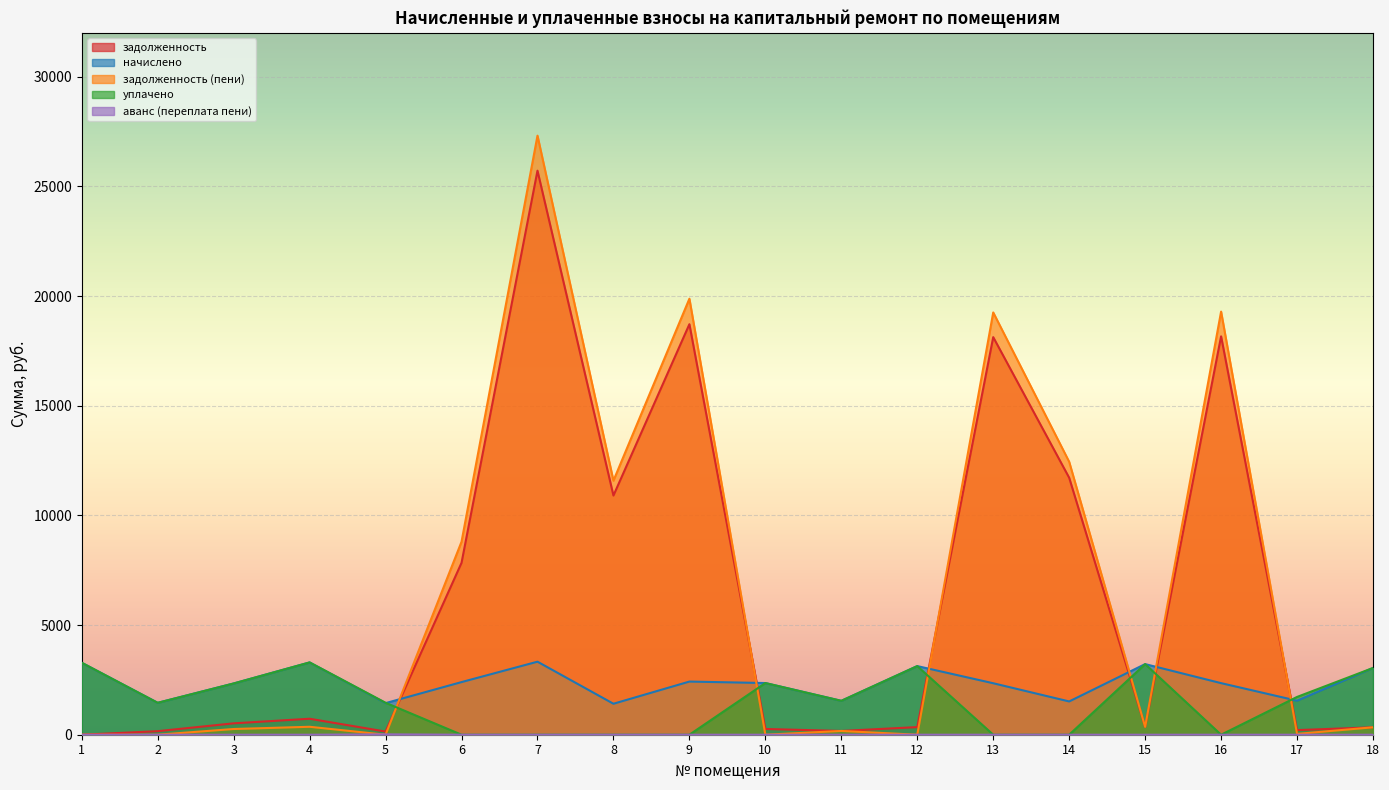

What is the sum of all аванс (переплата пени) values?

16.8